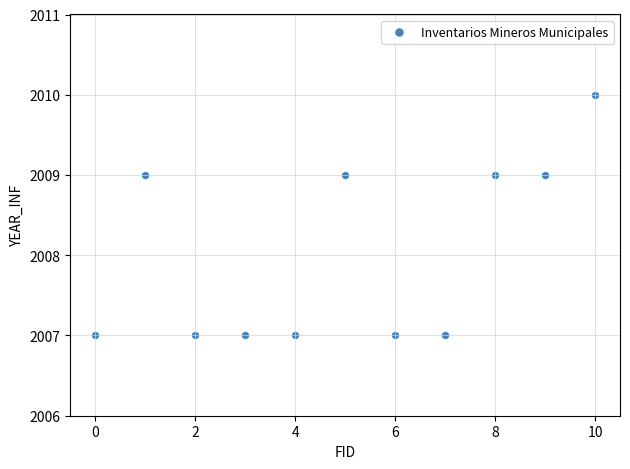

What is the average Y value?

2008